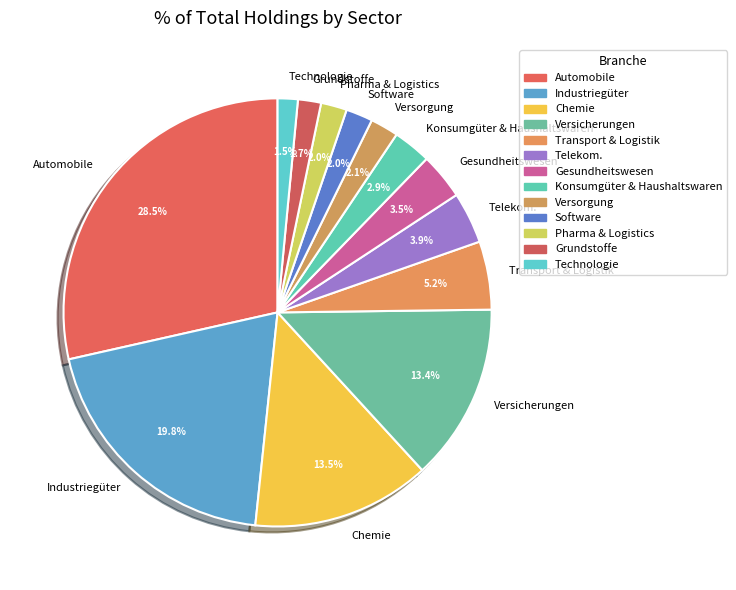

How many slices are in this pie chart?

13